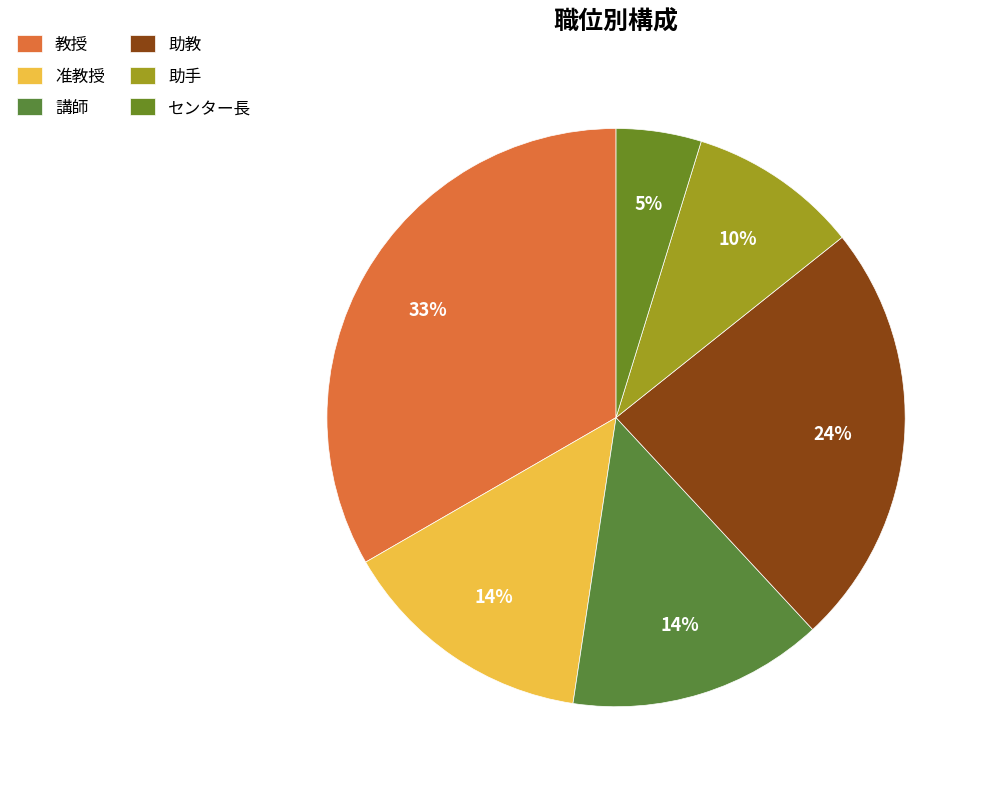

To the nearest percent, what portion does 助教 represent?

24%